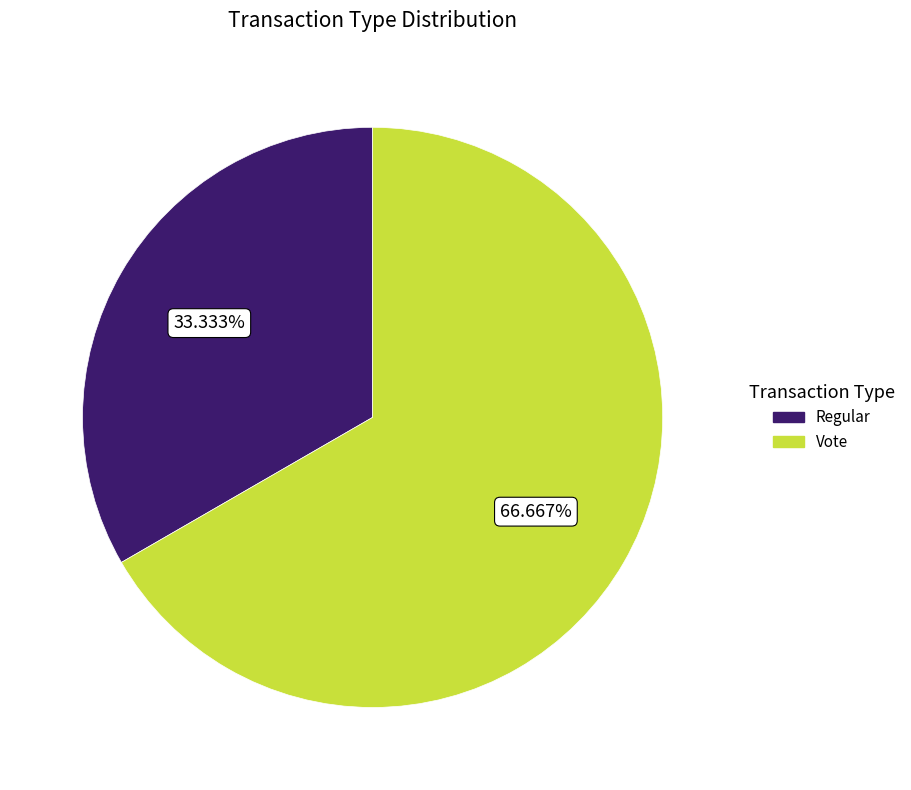

Does Regular account for over 50% of the chart?

No